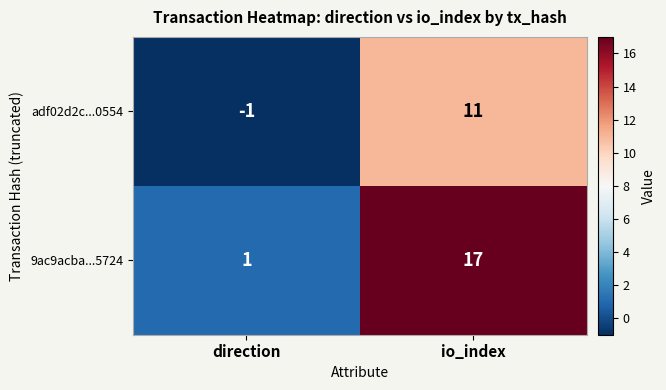

Reading right to left, what are all the values shown in this chart?

adf02d2c...0554: io_index=11	direction=-1
9ac9acba...5724: io_index=17	direction=1